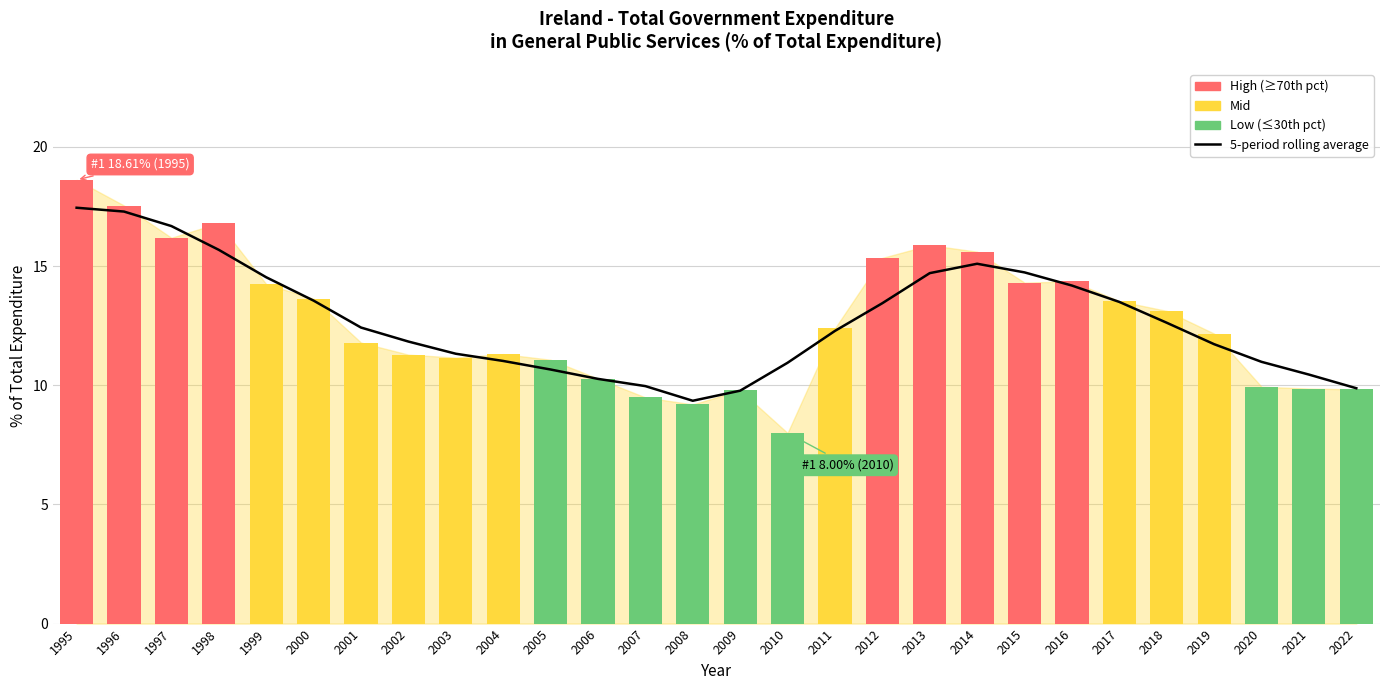

What is the approximate value of OBS_VALUE at 2000?

13.6